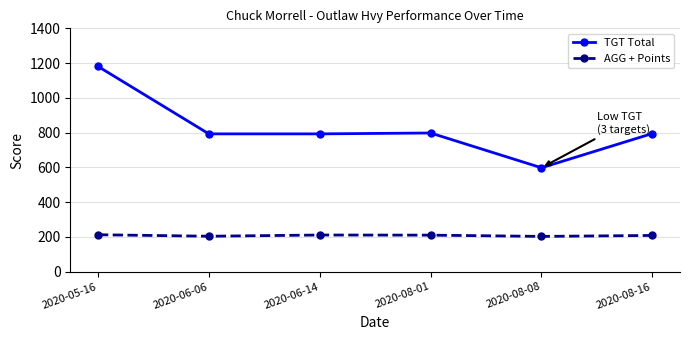

True or false: TGT Total and AGG + Points intersect in this chart.

False